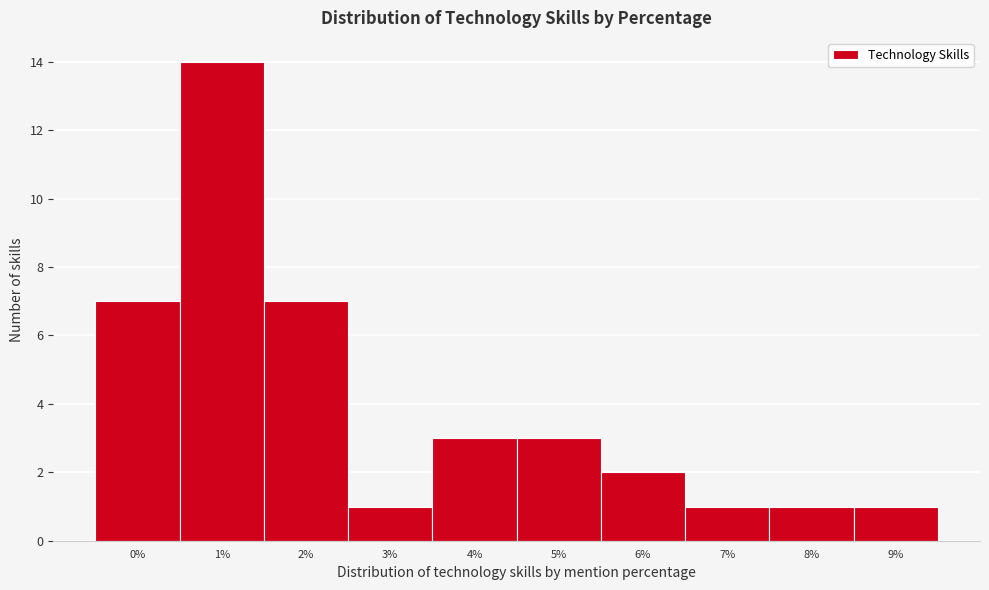

Reading left to right, transcribe this chart: for each bar, give the range it covers on the x-axis and its height. The values are not printed on the chart, so give them approximately, as read against the axis.

-0.5 to 0.5: 7
0.5 to 1.5: 14
1.5 to 2.5: 7
2.5 to 3.5: 1
3.5 to 4.5: 3
4.5 to 5.5: 3
5.5 to 6.5: 2
6.5 to 7.5: 1
7.5 to 8.5: 1
8.5 to 9.5: 1